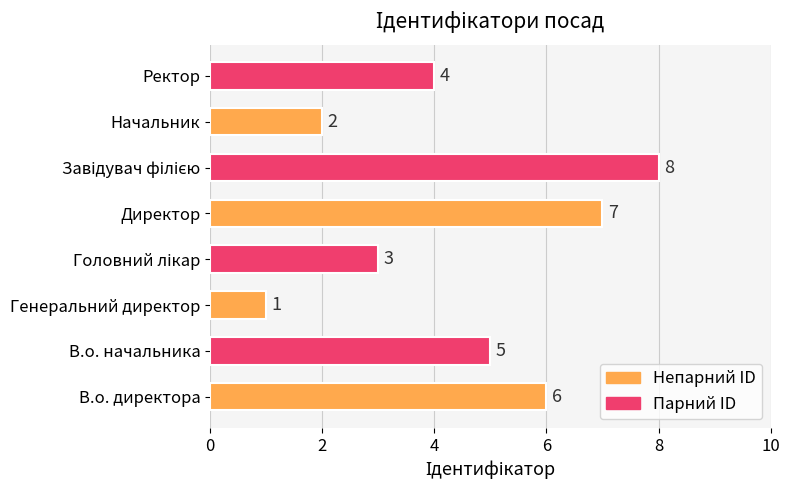

What is the minimum value shown in the chart?

1